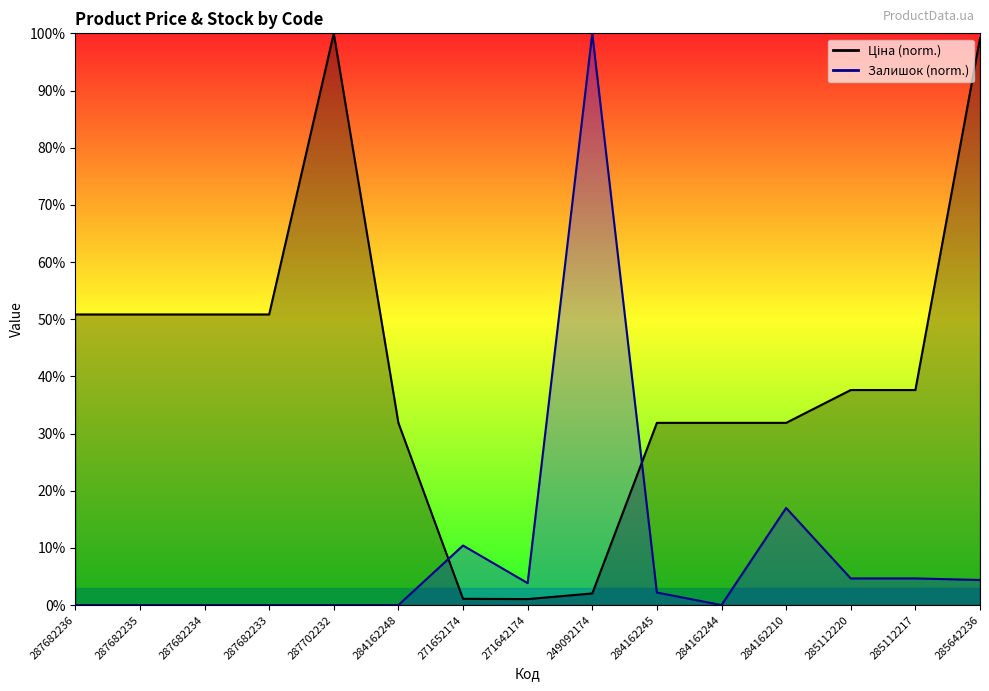

At which category is the sum across all series the highest?

285642236